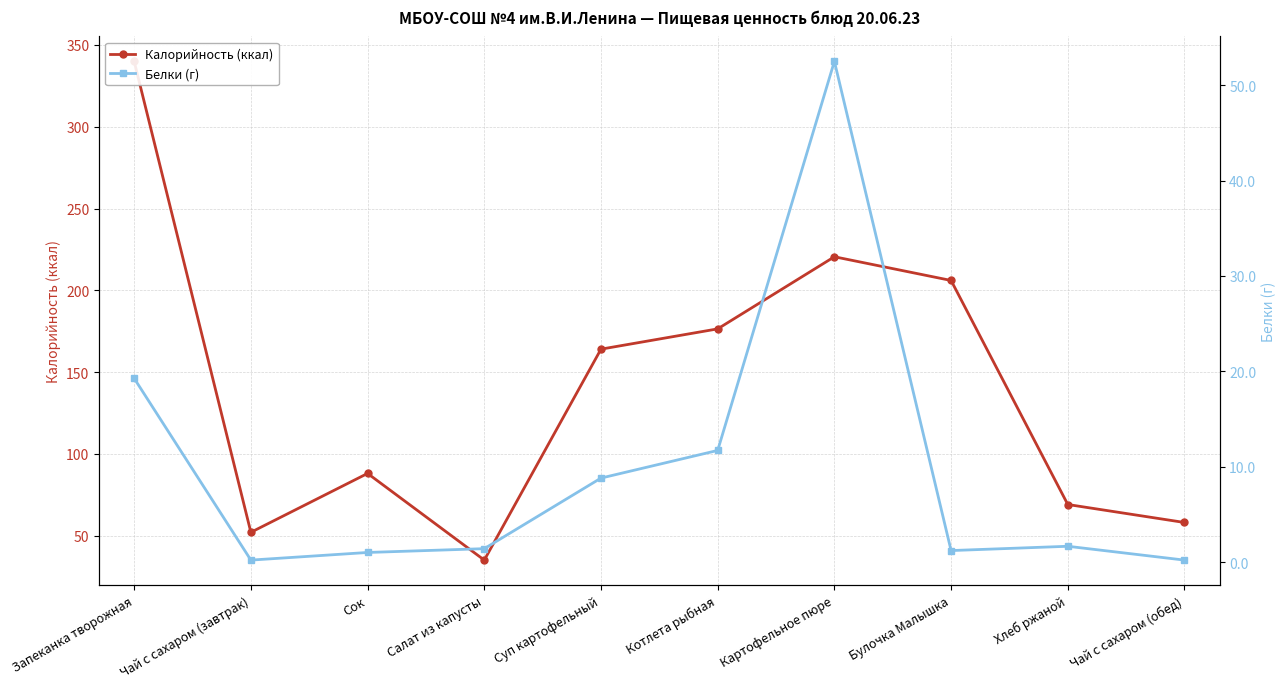

Reading left to right, extract all data points from this chart.

Калорийность (ккал): 340.0	52.0	88.0	35.0	164.0	176.4	220.5	206.0	69.0	58.0
Белки (г): 19.3	0.2	1.0	1.4	8.8	11.7	52.5	1.2	1.6	0.2